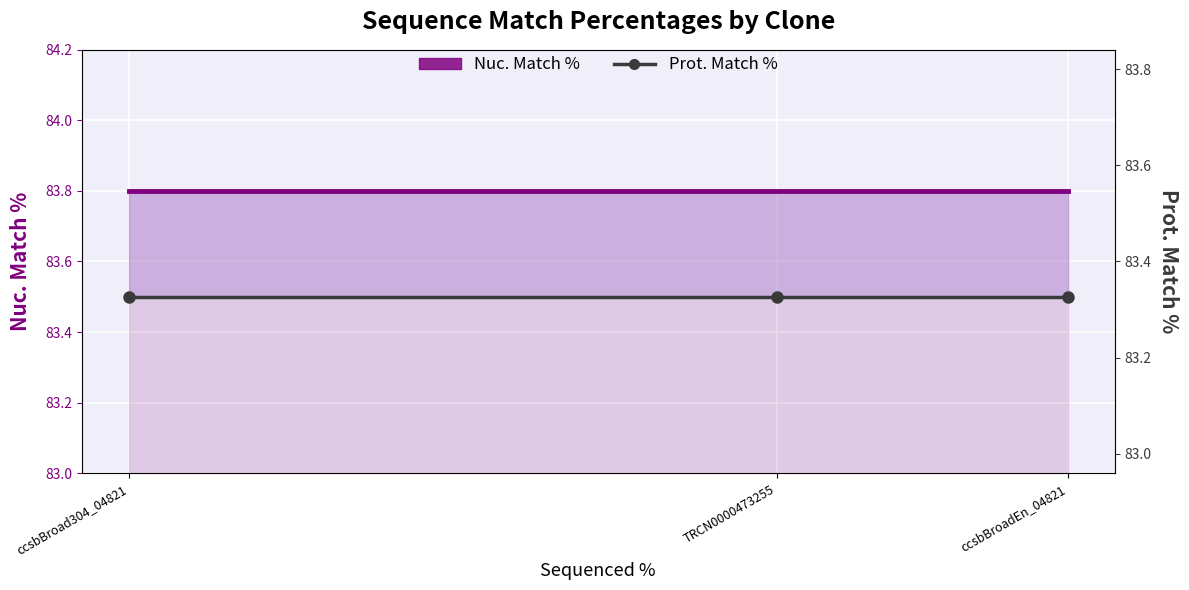

What is the maximum value for Nuc. Match %?

83.8